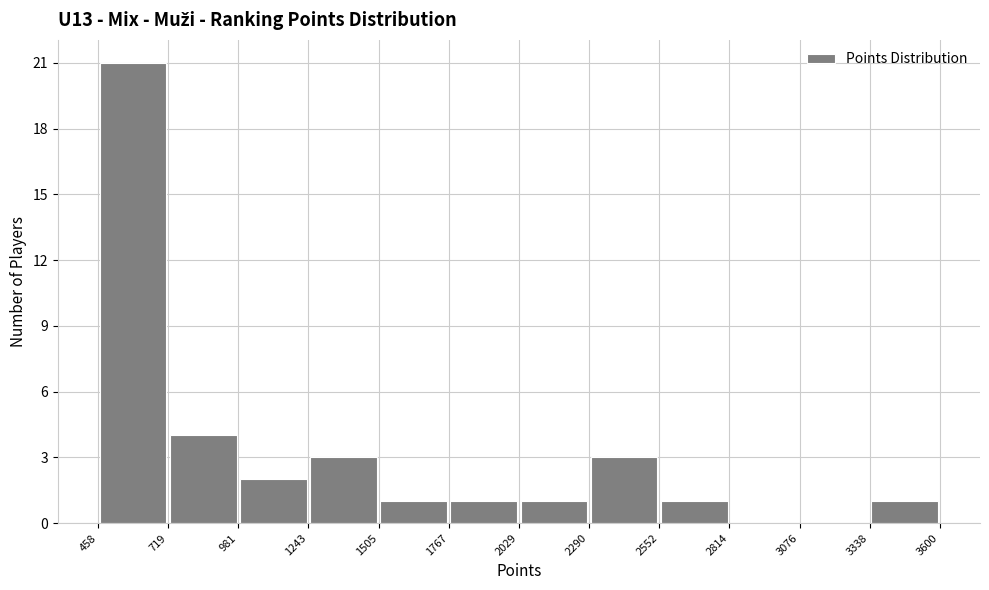

What is the height of the bar covering 981 to 1243 on the x-axis? The values are not printed on the chart, so give them approximately, as read against the axis.

2